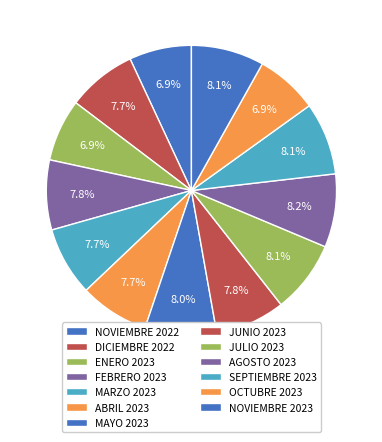

To the nearest percent, what is the average slice percentage?

8%